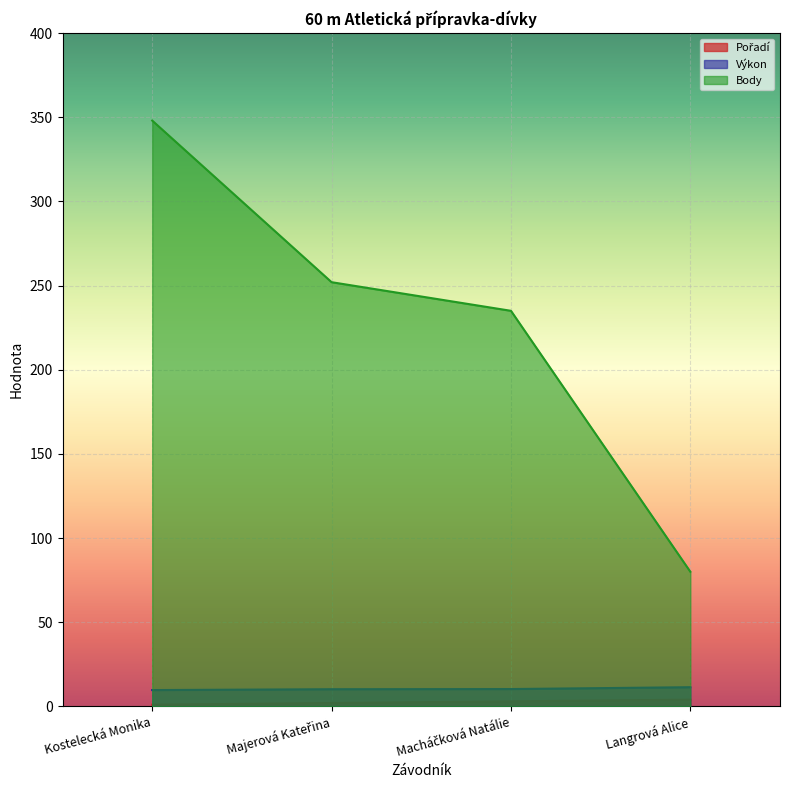

Between Langrová Alice and Majerová Kateřina, which is larger?

Langrová Alice